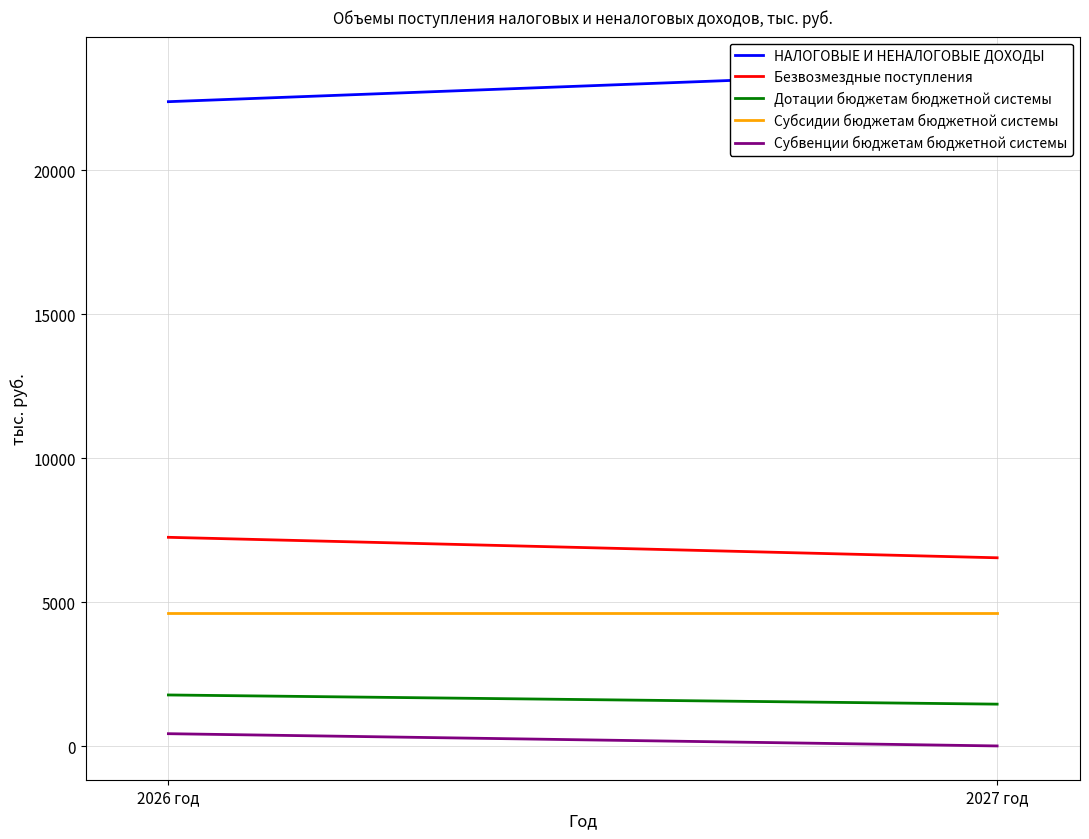

Between 2026 год and 2027 год, which series saw the biggest shift?

НАЛОГОВЫЕ И НЕНАЛОГОВЫЕ ДОХОДЫ